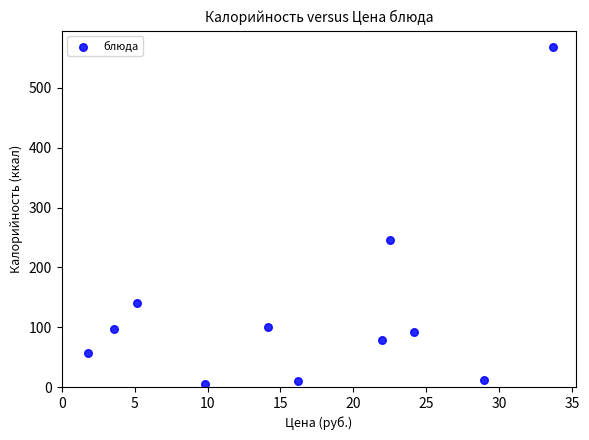

What Y value in the scatter plot is closest to 286?

245.5